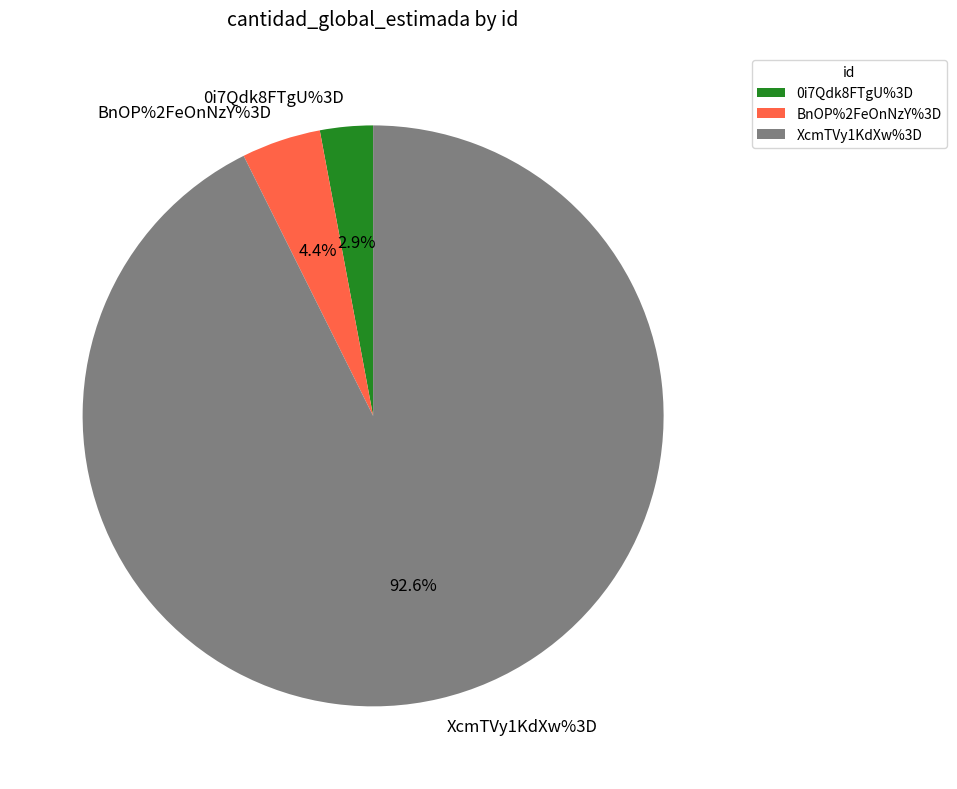

Do XcmTVy1KdXw%3D and BnOP%2FeOnNzY%3D together represent more than half of the pie?

Yes